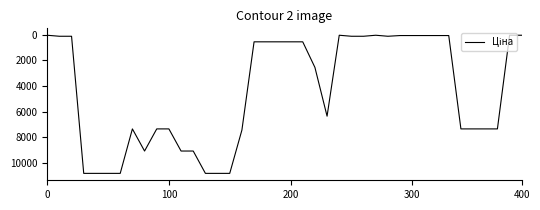

What is the maximum value shown in the chart?

10840.1